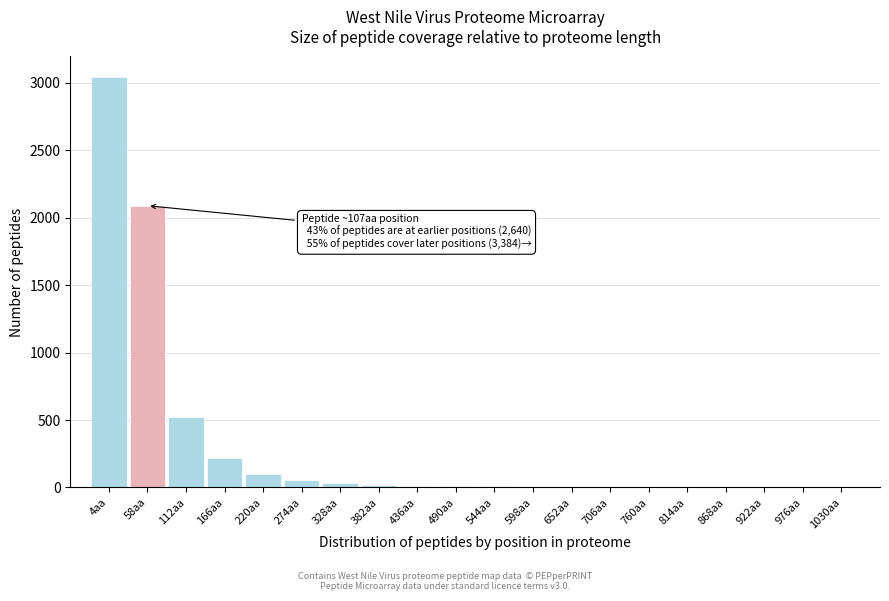

What is the sum of all values?

6134